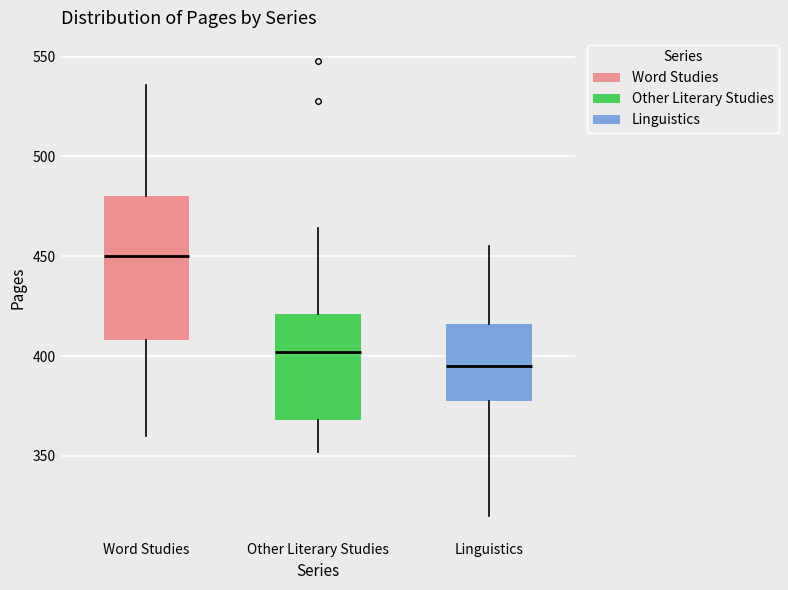

Which box's median line is the highest?

Word Studies